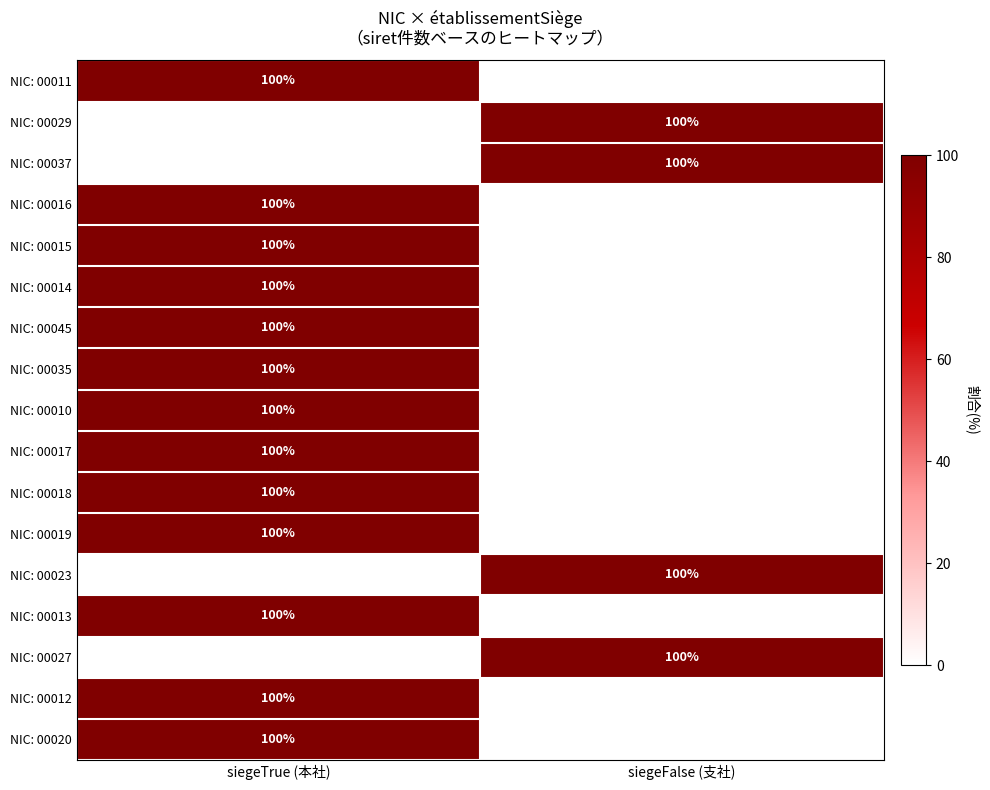

Is it true that NIC: 00029 equals 130 at siegeFalse (支社)?

False